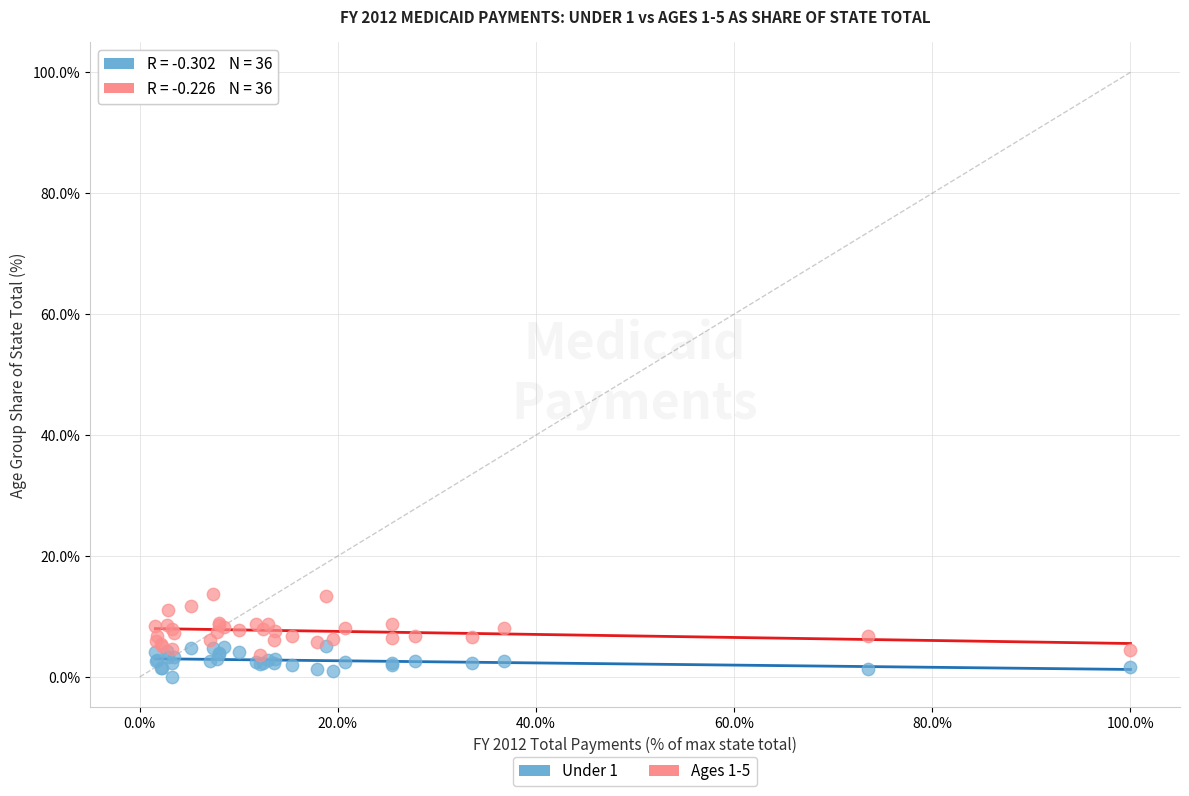

What are all the series names shown in the legend?

Under 1, Ages 1-5